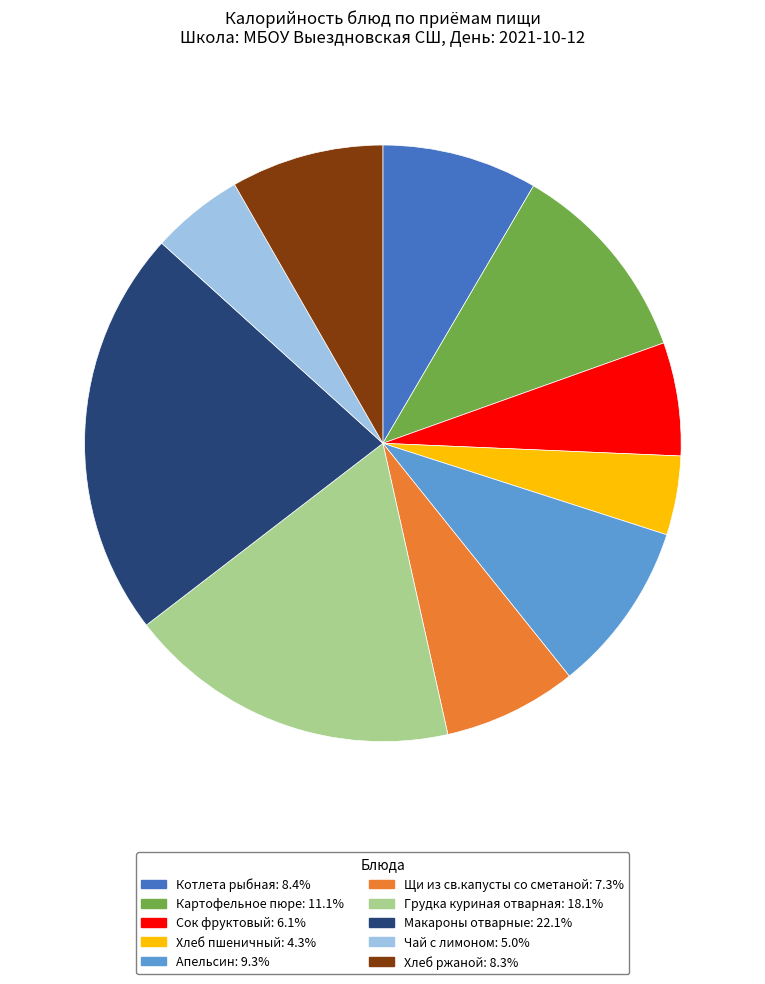

What is the largest slice in the pie chart?

Макароны отварные